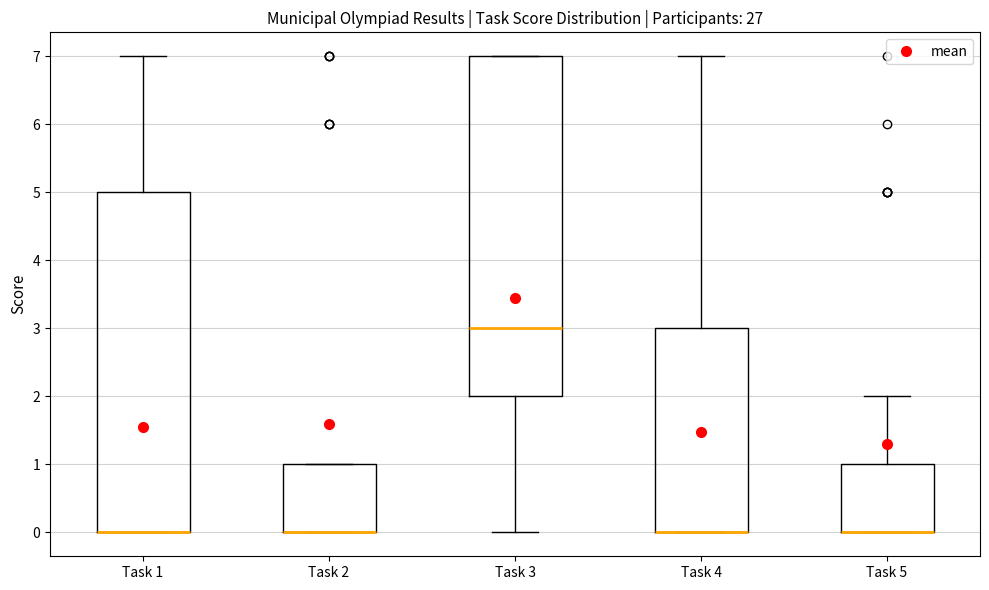

Where is the upper edge of the box for Task 3 on the y-axis? The values are not printed on the chart, so give them approximately, as read against the axis.

7